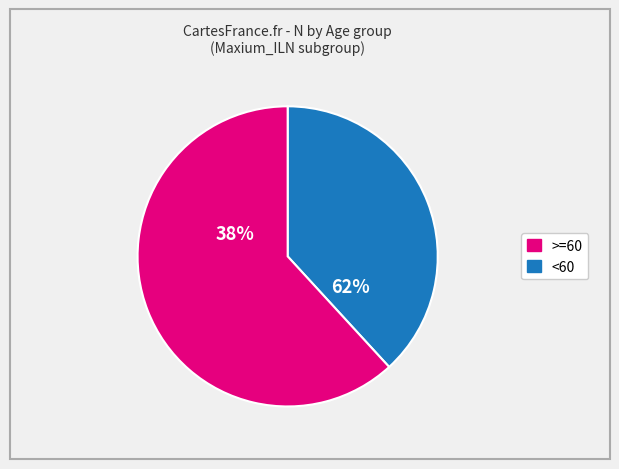

What portion of the pie excludes <60?

61.8%